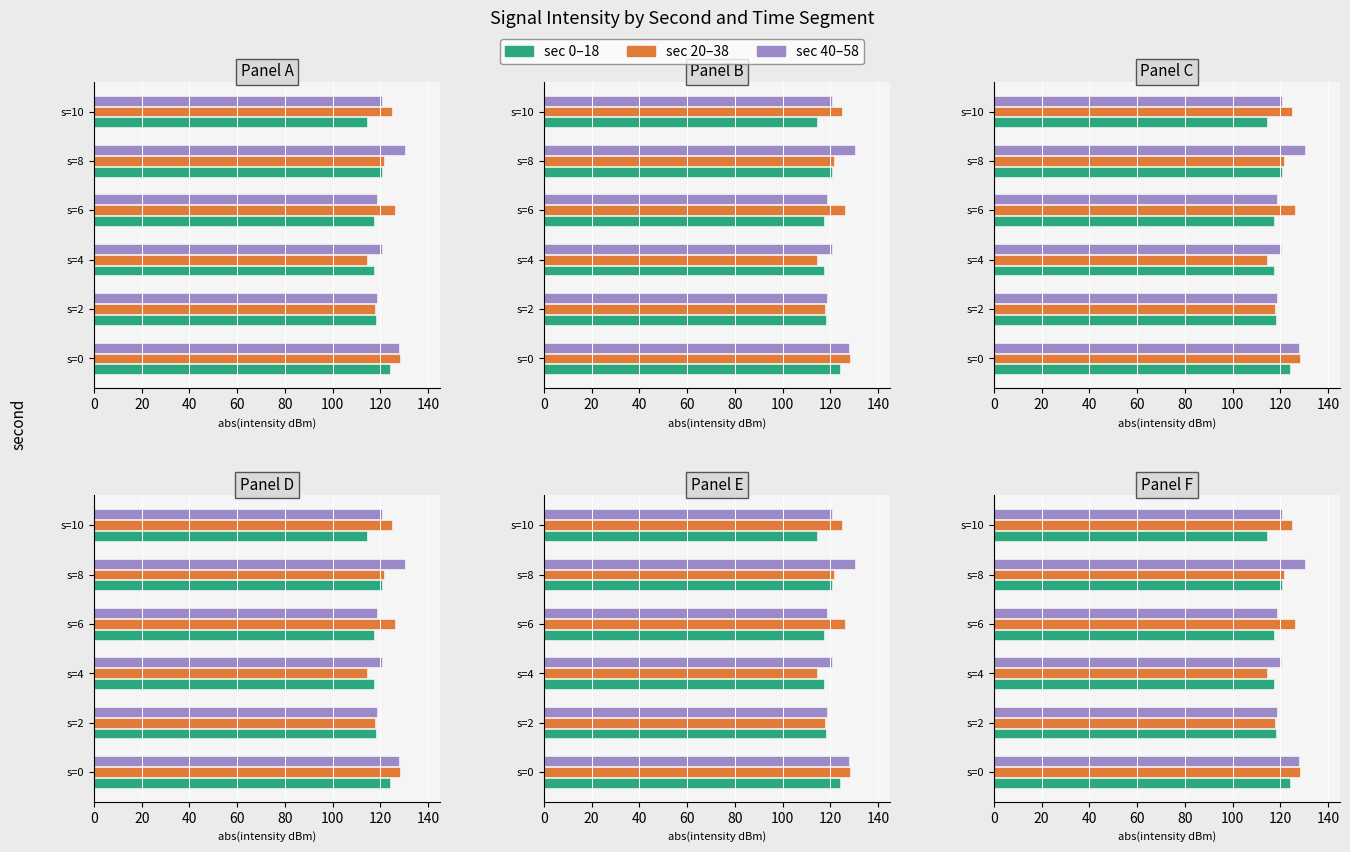

How many distinct data groups are displayed?

3